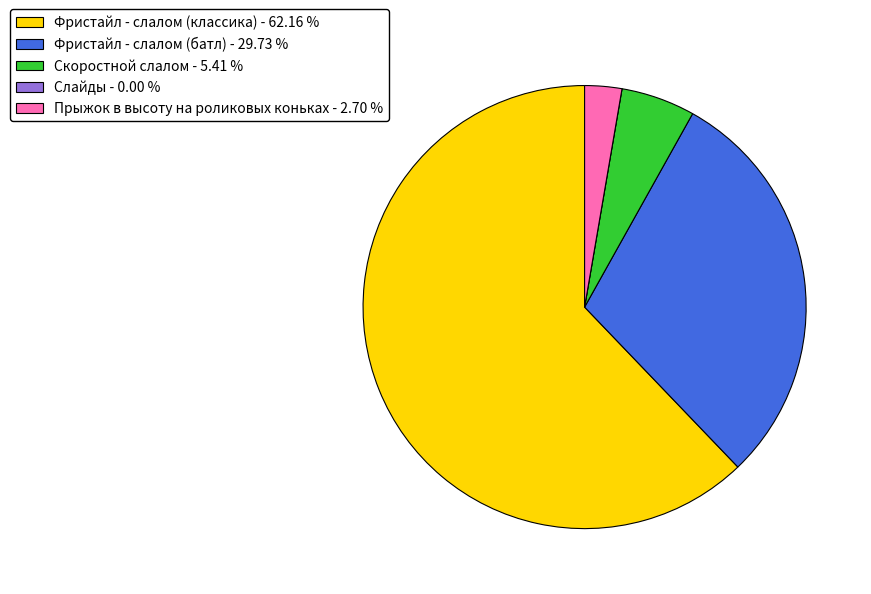

Combined, do Фристайл - слалом (батл) - 29.73 % and Прыжок в высоту на роликовых коньках - 2.70 % account for over 50%?

No